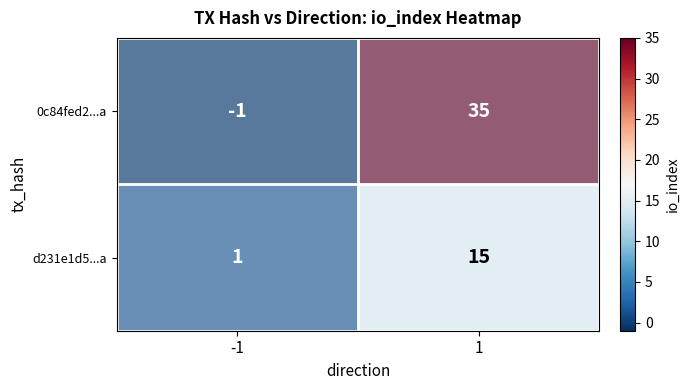

What is the maximum value shown in the chart?

35